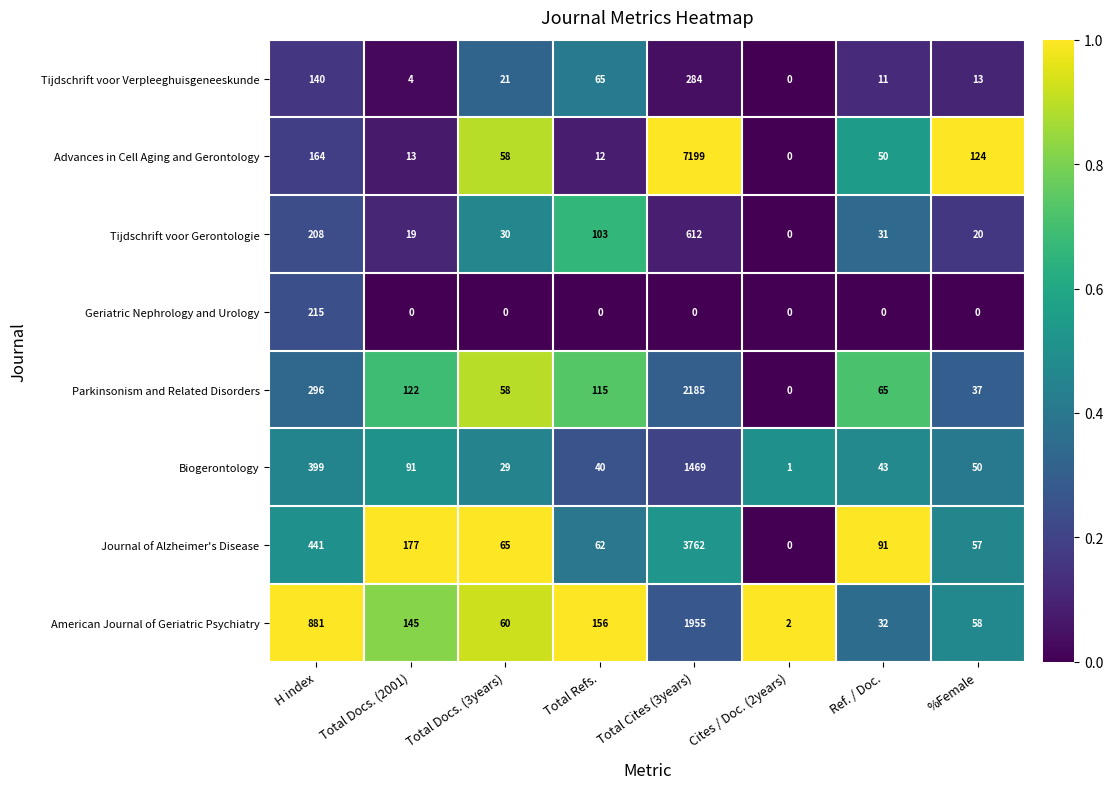

Which series has the largest total across all categories?

Advances in Cell Aging and Gerontology